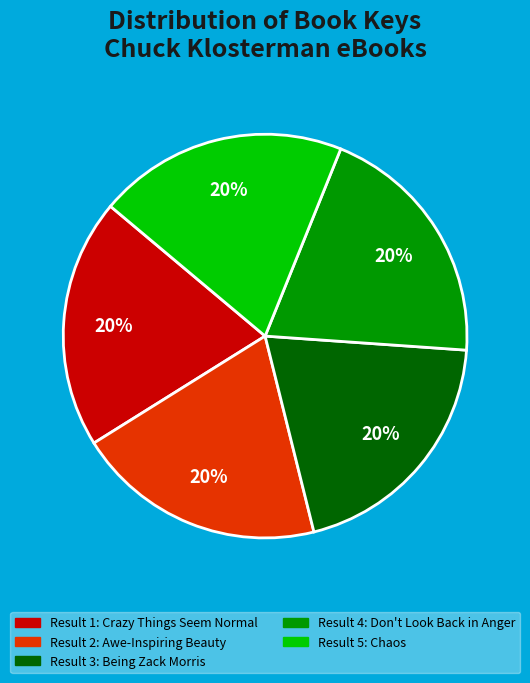

To the nearest percent, what is the average slice percentage?

20%